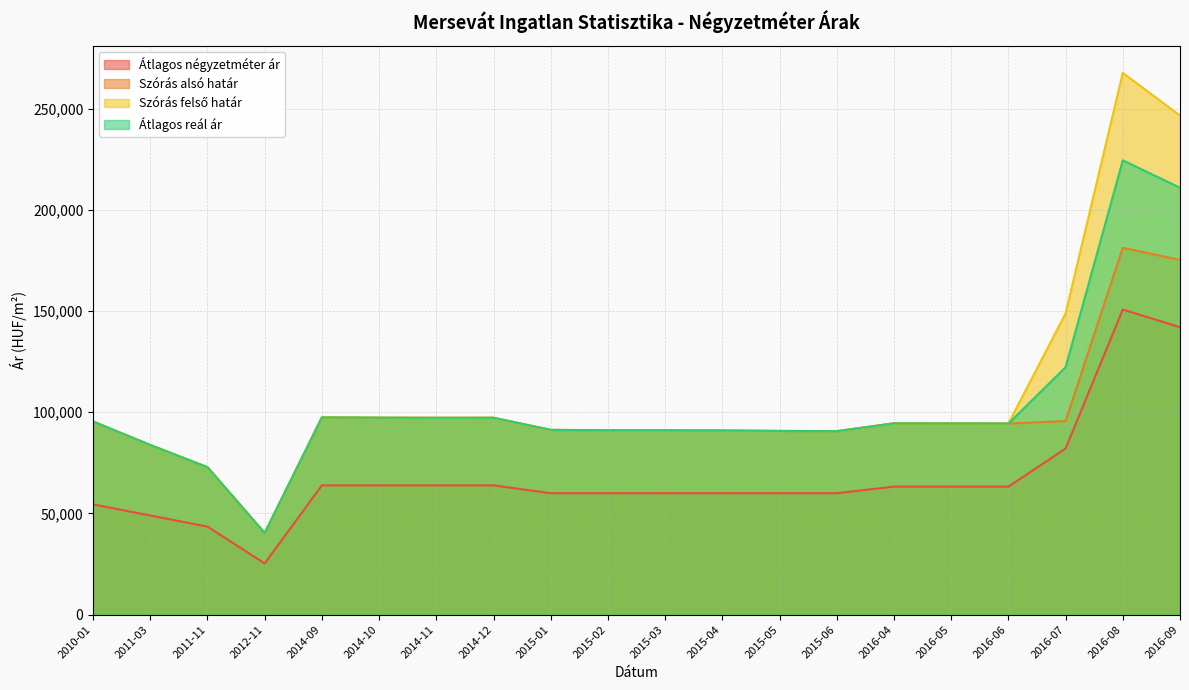

What is the value of the Szórás felső határ point at the 9th from the left?

91293